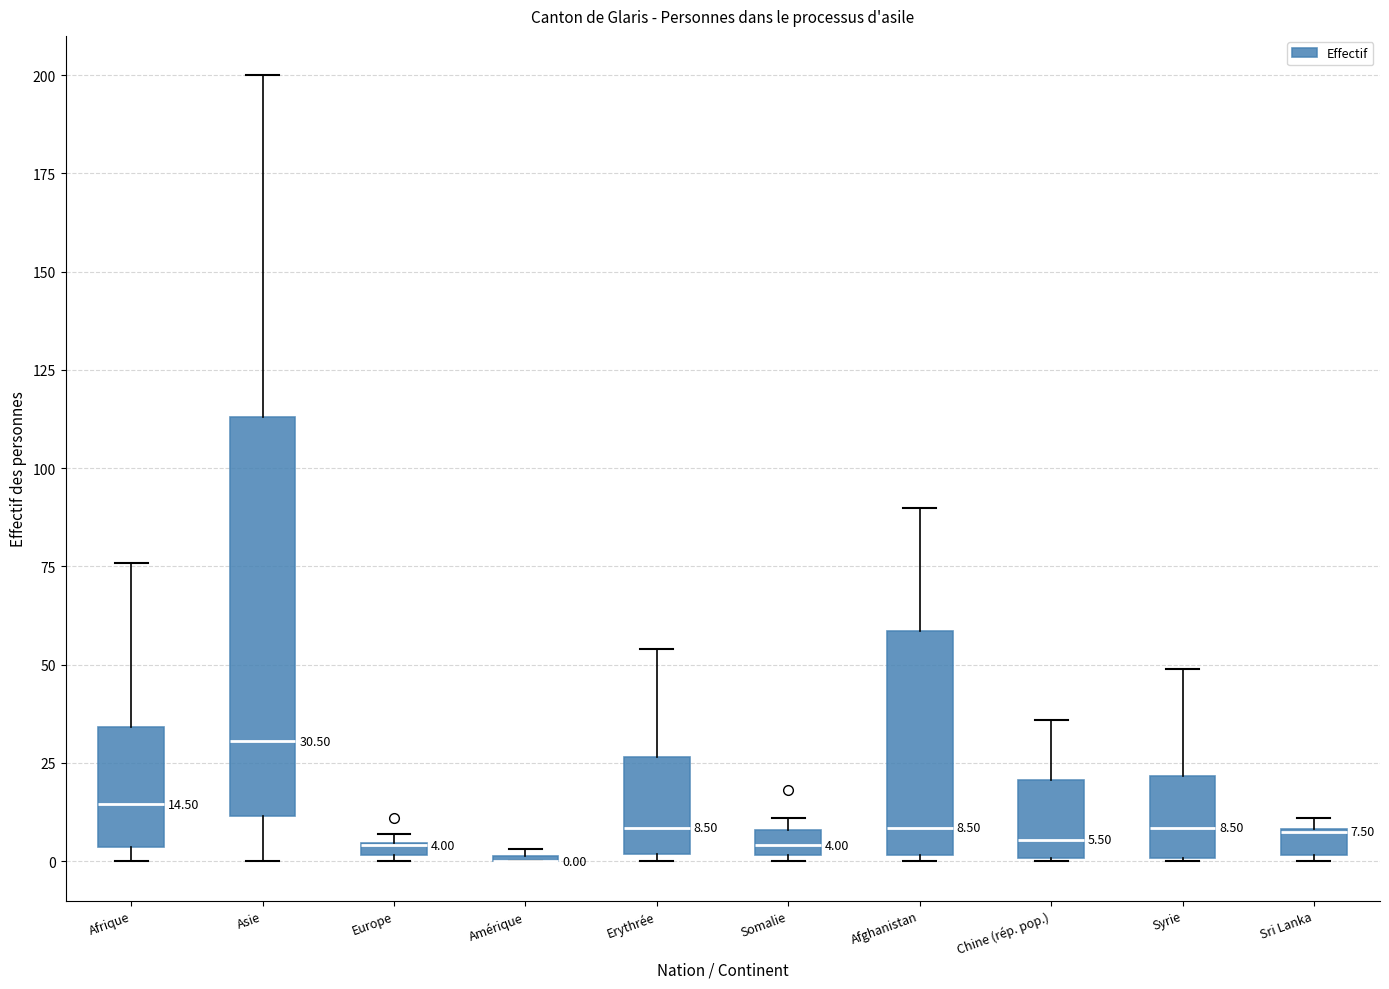

Which box is the tallest, from its lower edge to its upper edge?

Asie